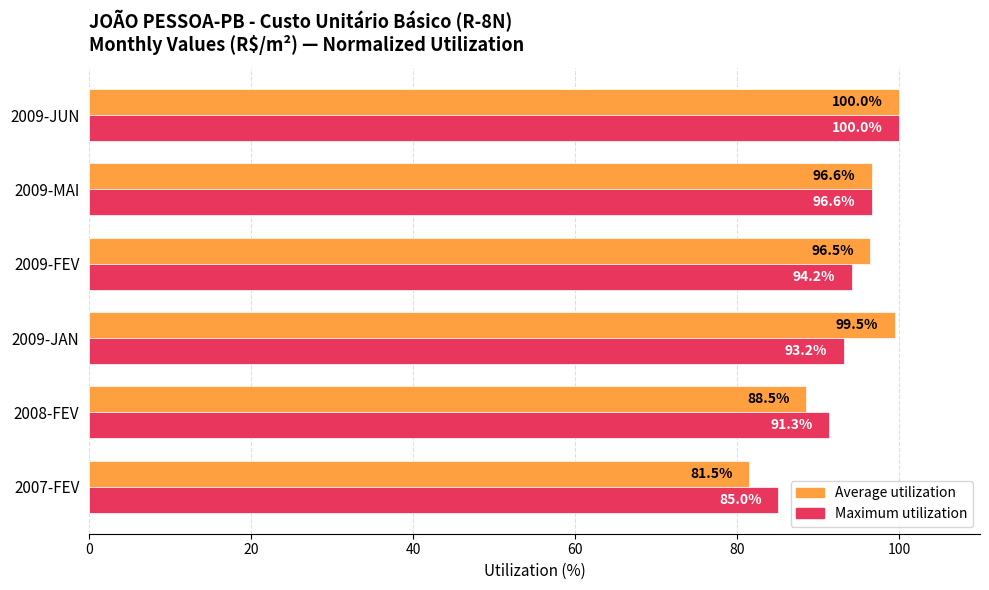

True or false: Maximum utilization has a value of 32.6 at 2008-FEV.

False